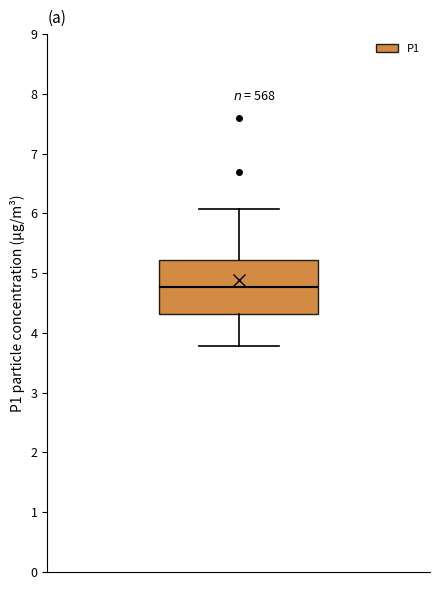

Transcribe this box plot: give where the median line is, the range the box spans, and where the two whiskers end, as read against the y-axis. The values are not printed on the chart, so give them approximately, as read against the axis.

median 4.8, box 4.3 to 5.2, whiskers 3.8 to 6.1